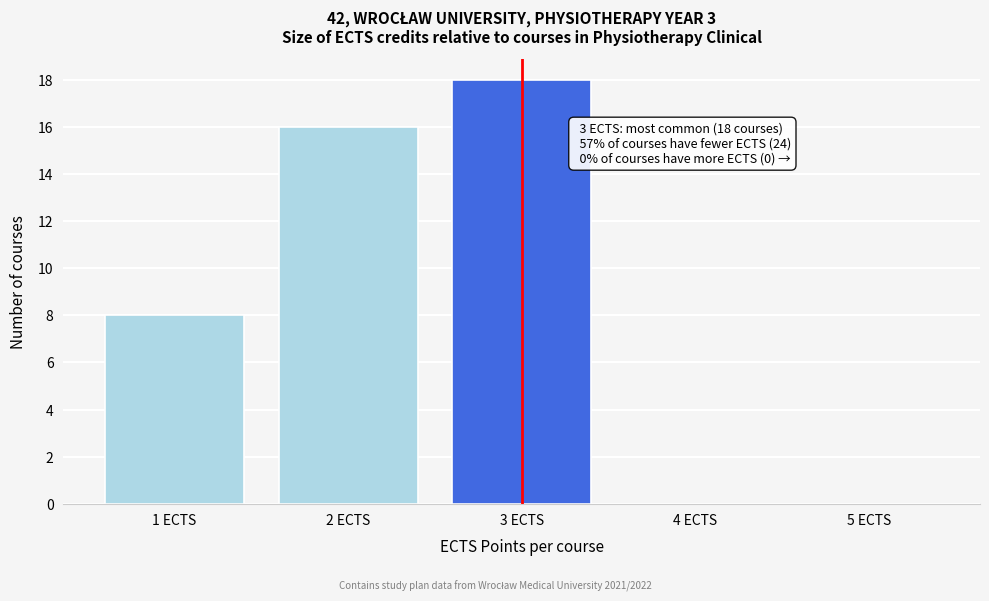

Which range on the x-axis has the tallest bar?

2.5 to 3.5